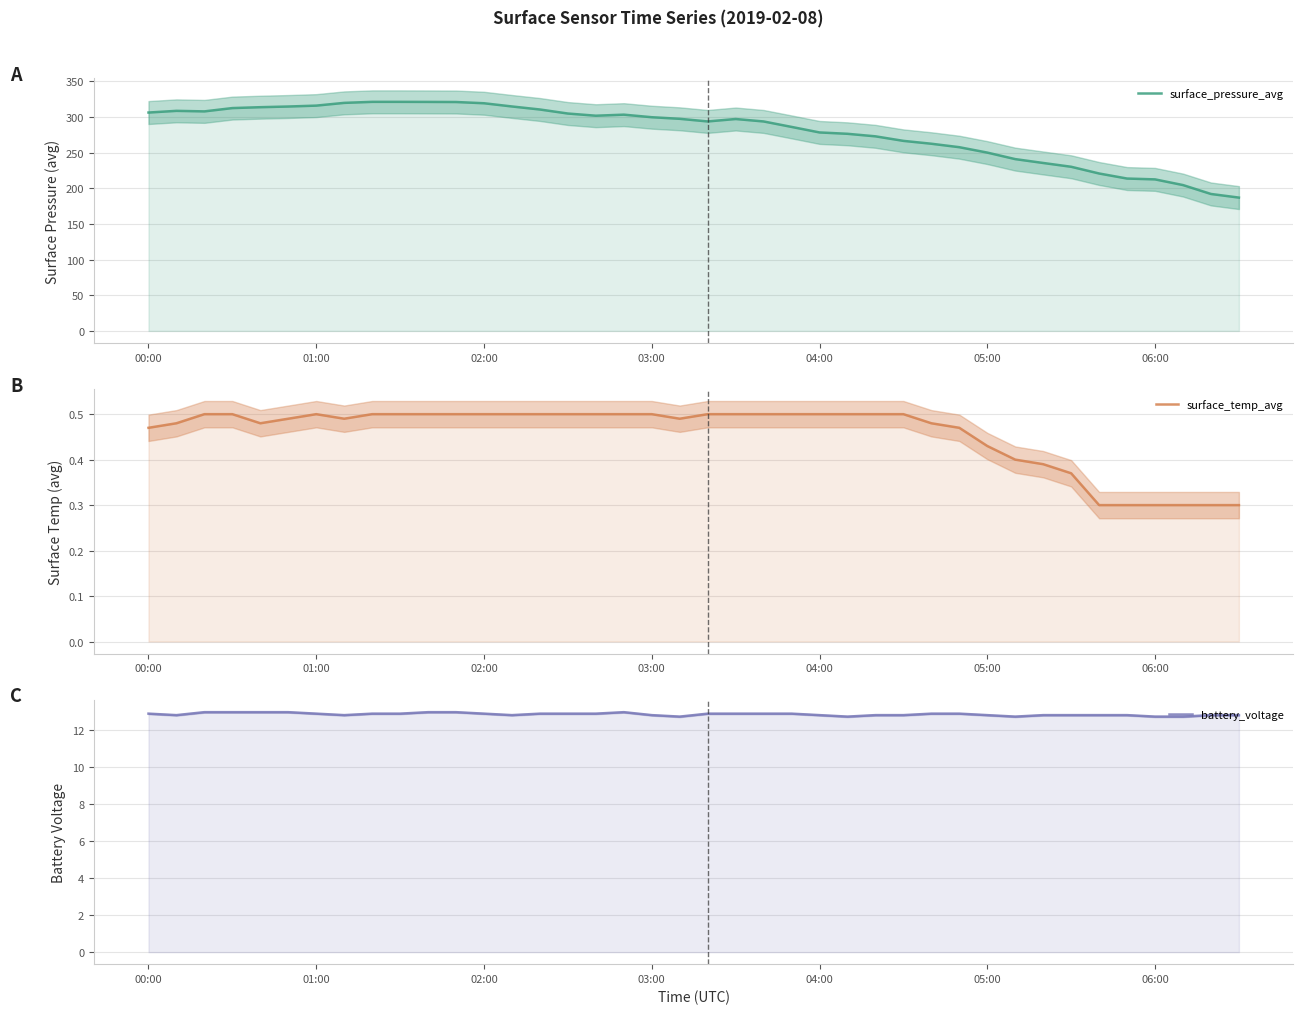

What is the difference between the surface_pressure_avg values at 10 and 11?

0.1